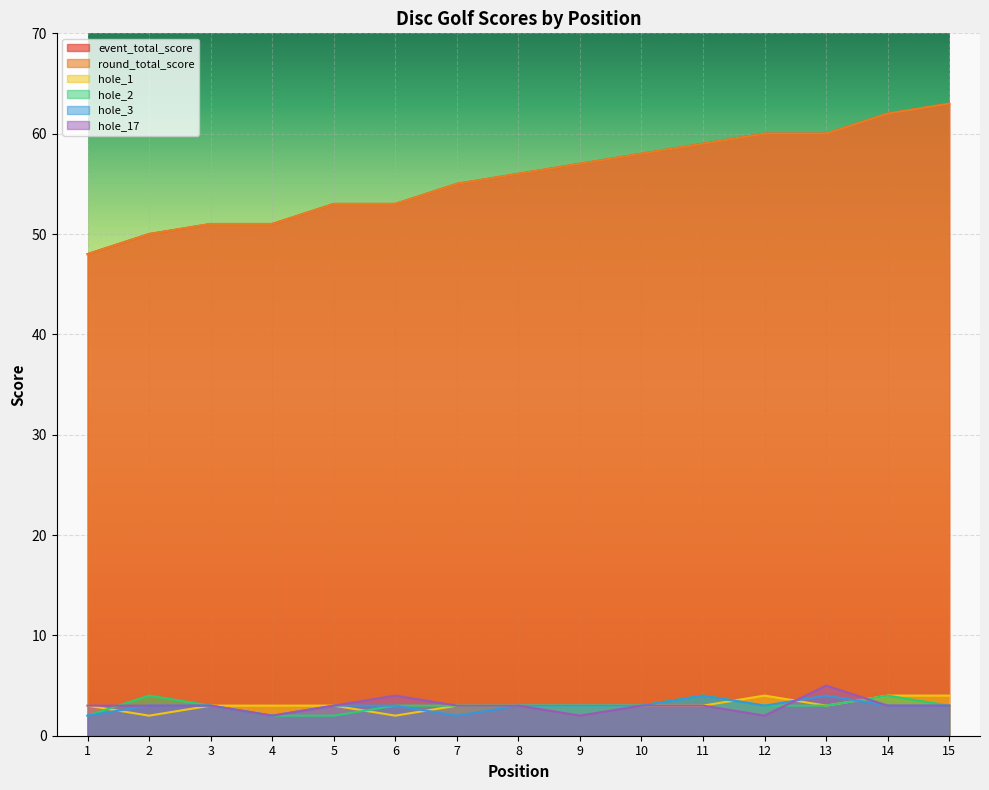

How many values in the hole_1 series are below 3?

2